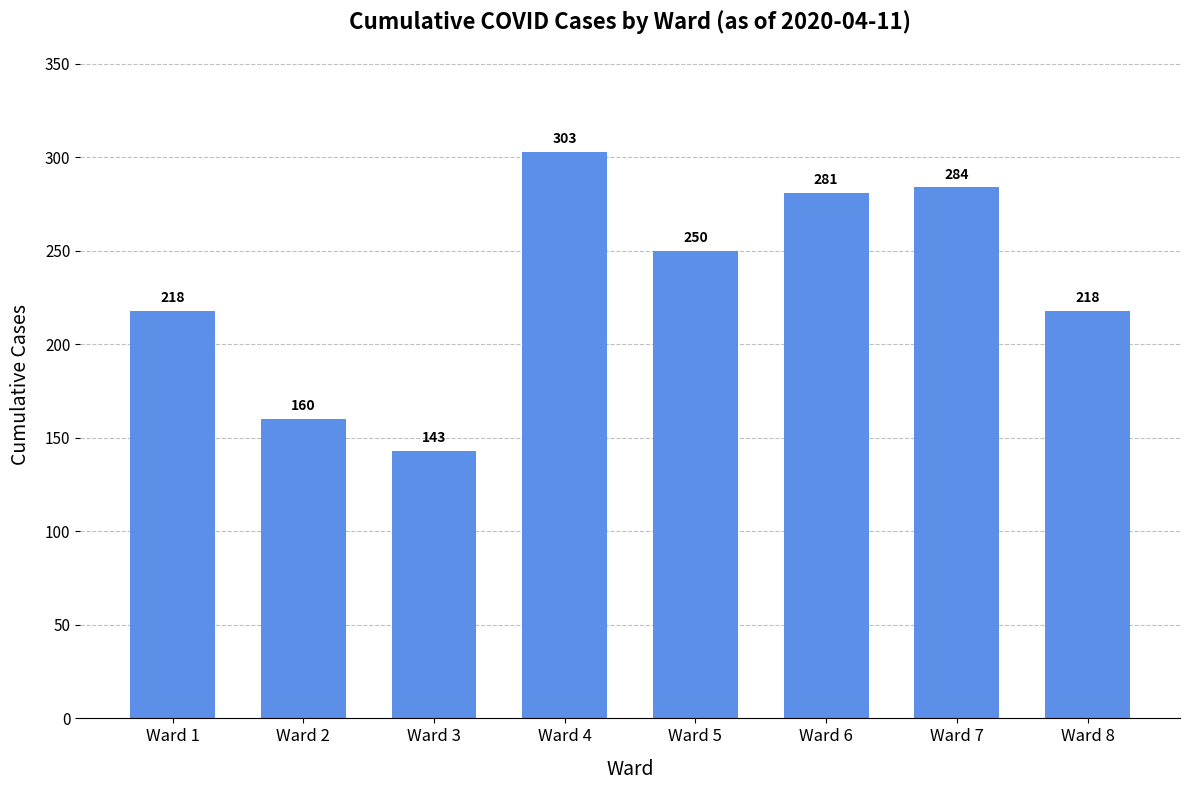

Which label corresponds to the largest value in the chart?

Ward 4